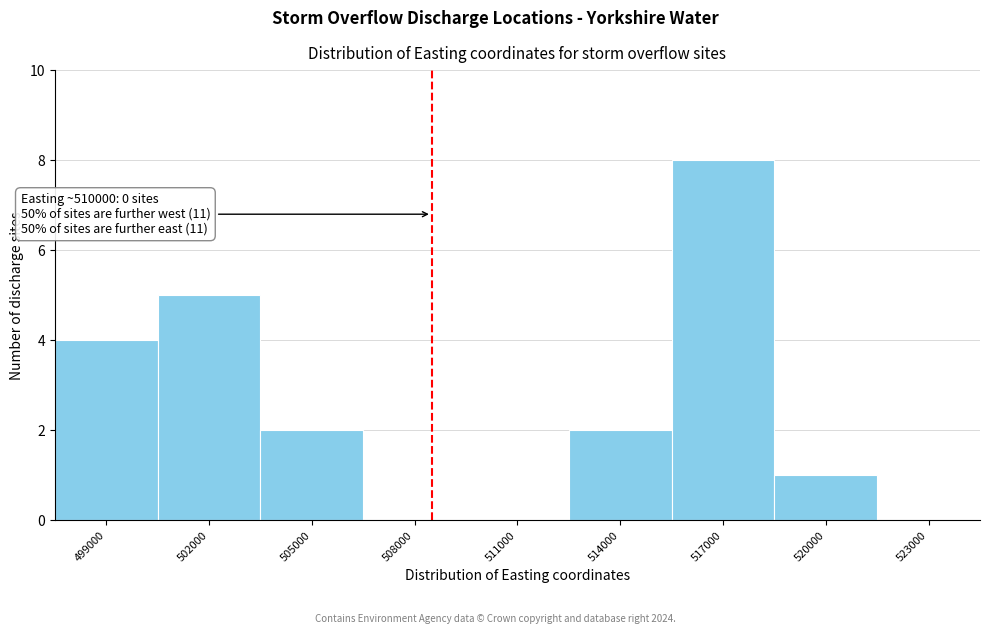

Reading left to right, what are all the values shown in this chart?

499000=4	502000=5	505000=2	508000=0	511000=0	514000=2	517000=8	520000=1	523000=0